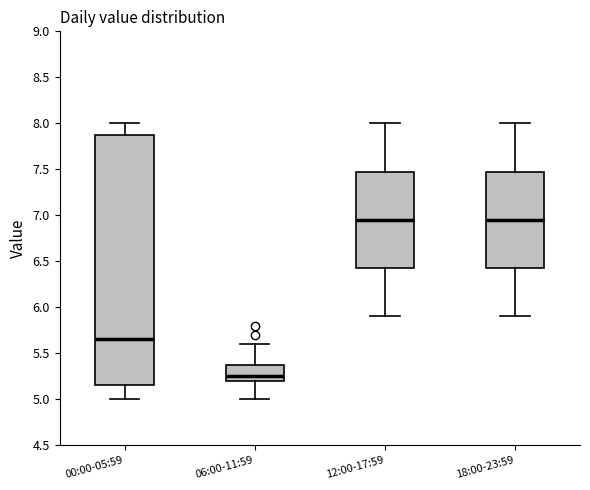

Comparing the boxes themselves (not the whiskers), which one is the tallest?

00:00-05:59